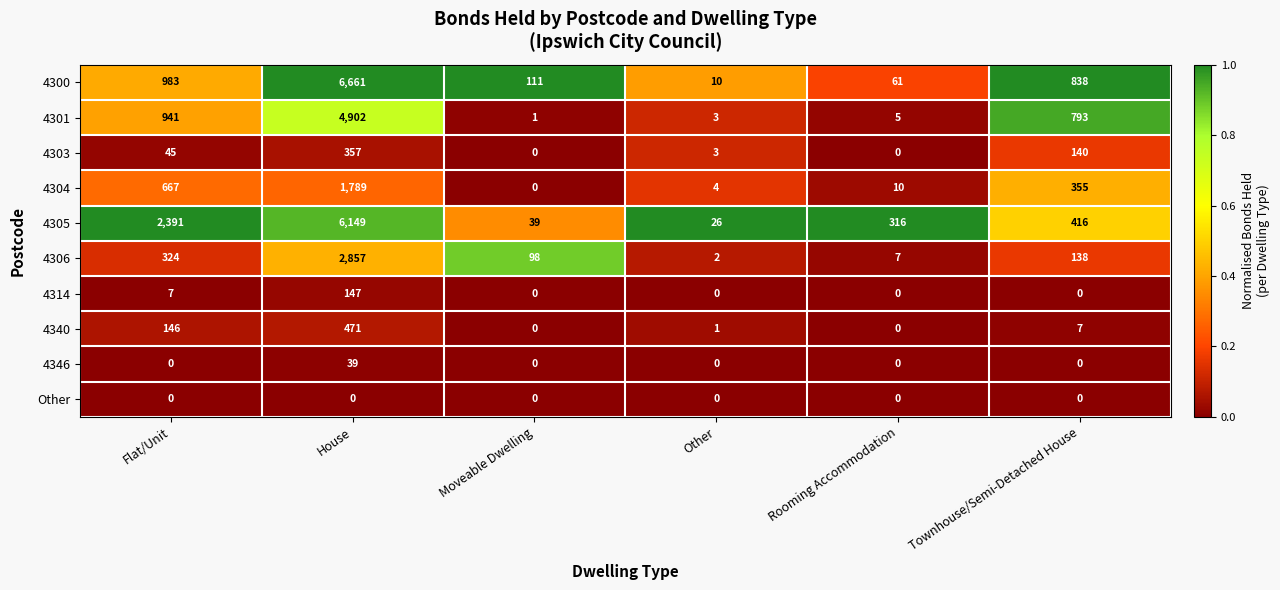

Which category has the lowest value in the 4306 series?

Other